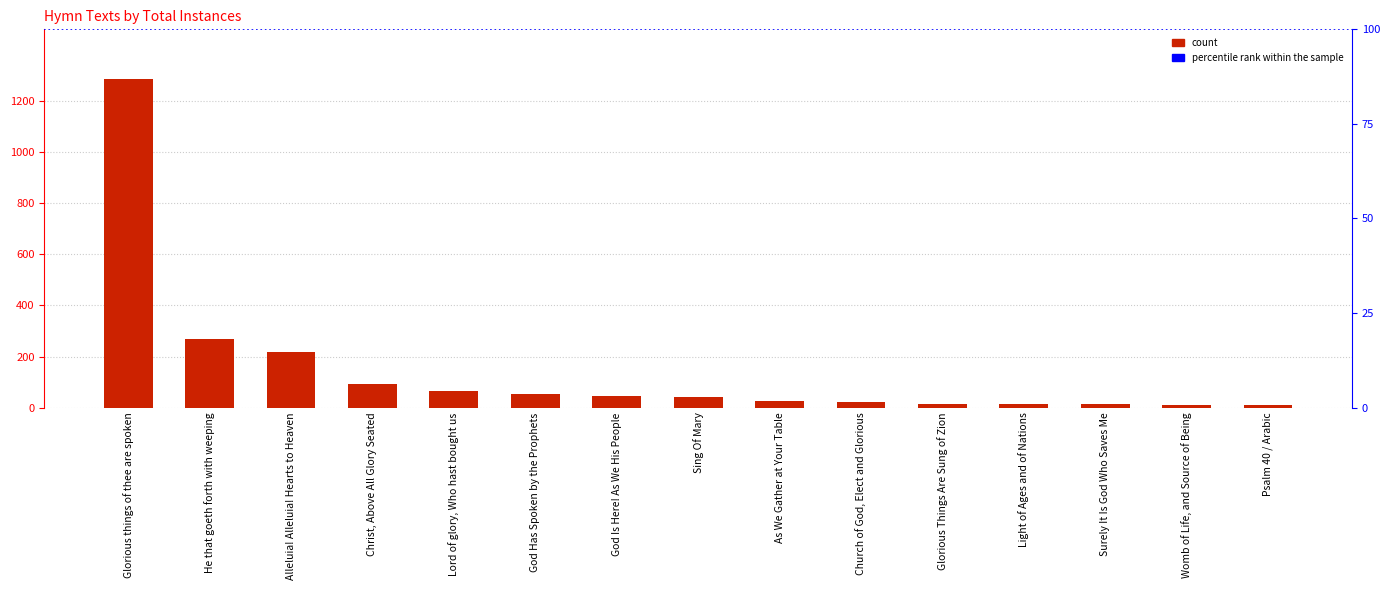

What is the change in value from Alleluia! Alleluia! Hearts to Heaven to God Is Here! As We His People?

-171